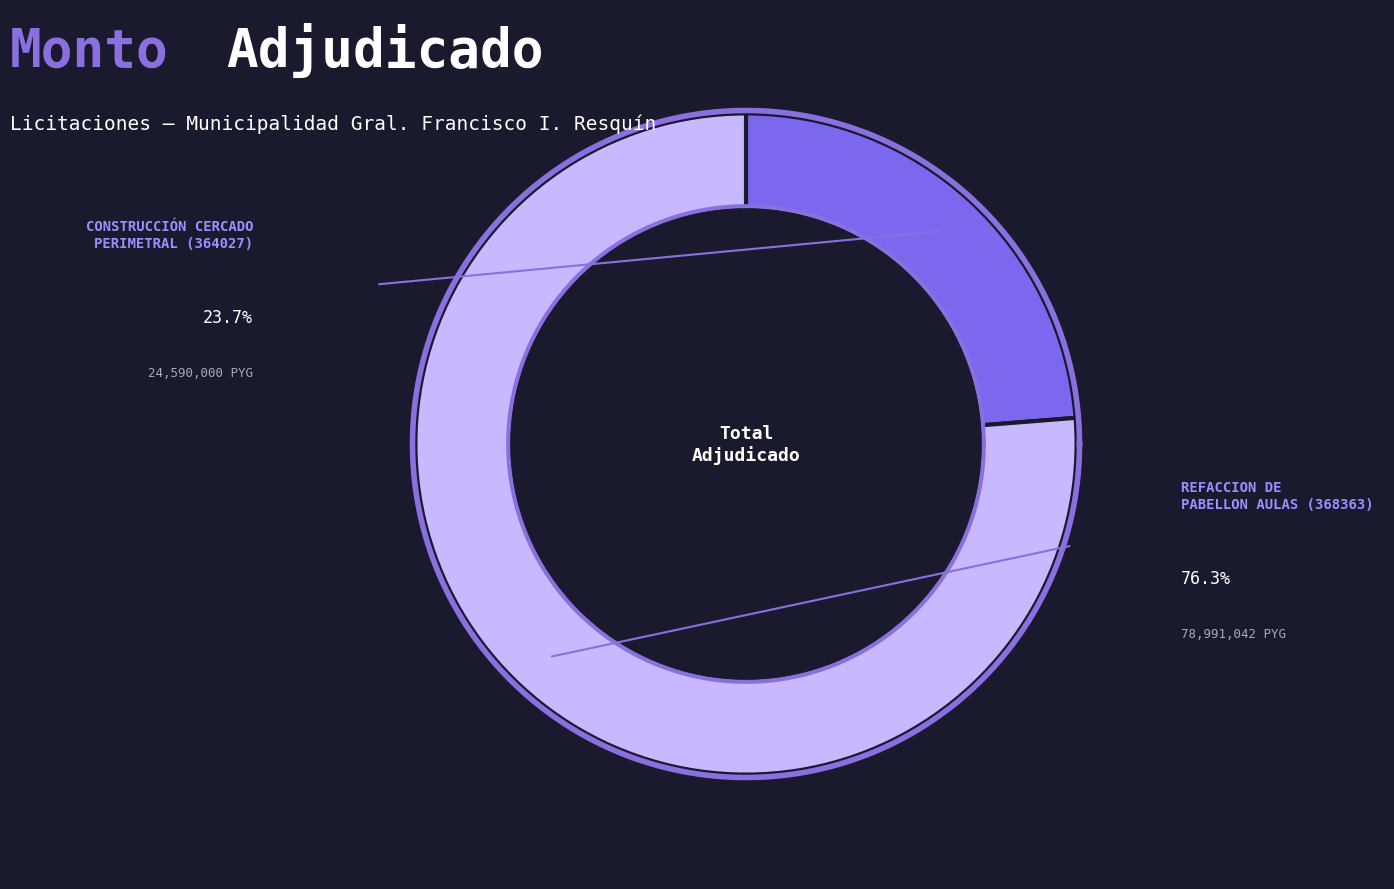

What is the majority slice?

368363-pedro-ayala-antunes-1